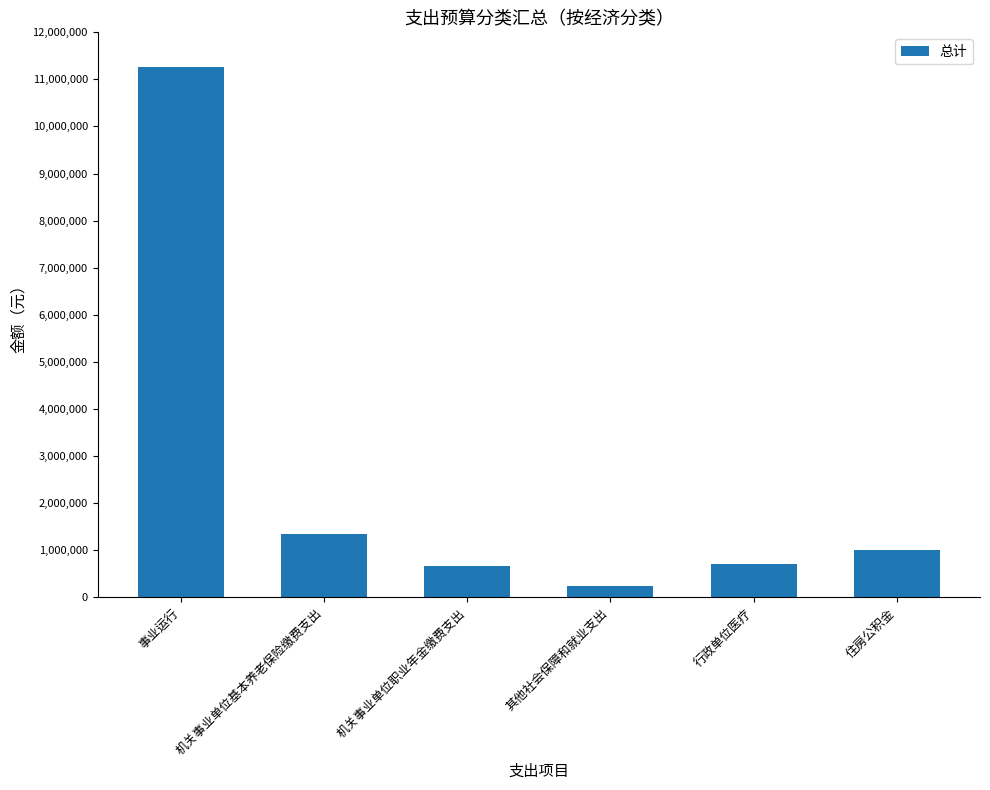

What is the average value?

2538186.4